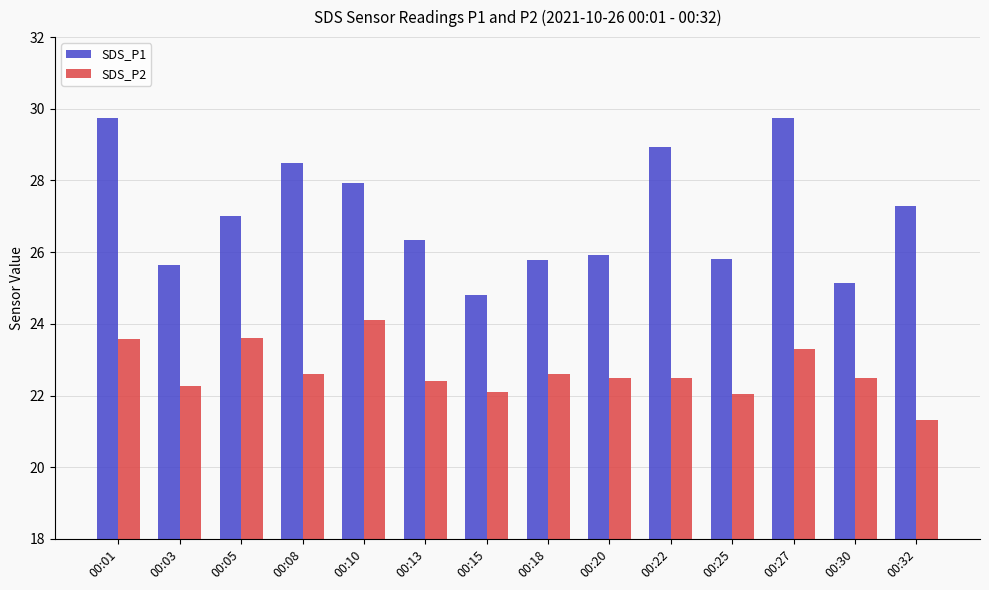

Read the SDS_P1 value at 00:15.

24.8